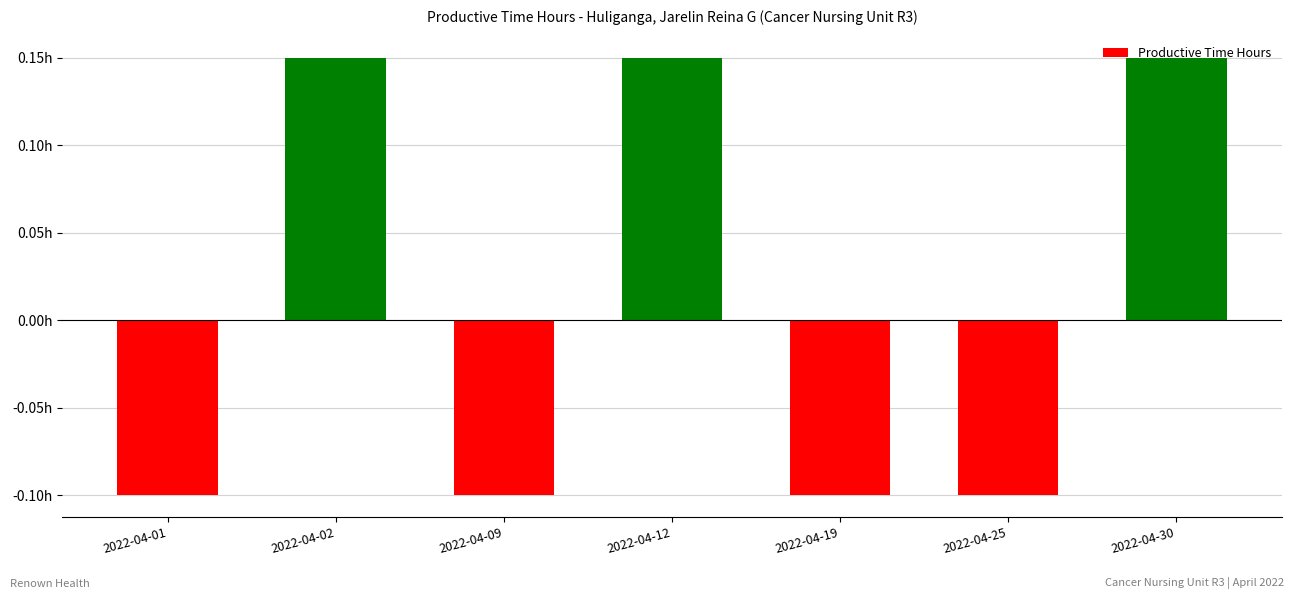

At which label is the value closest to 0?

2022-04-01